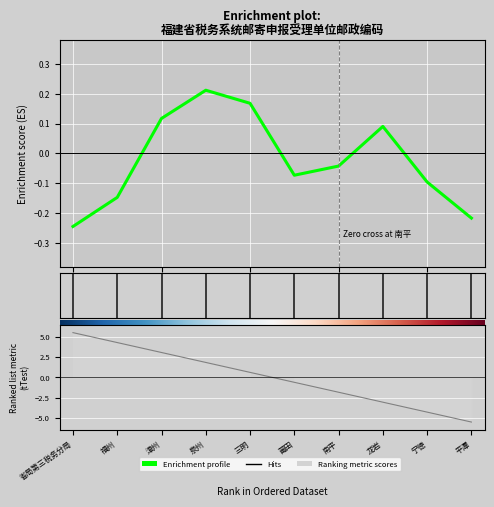

What is the change in value from 南平 to 平潭?

-0.2